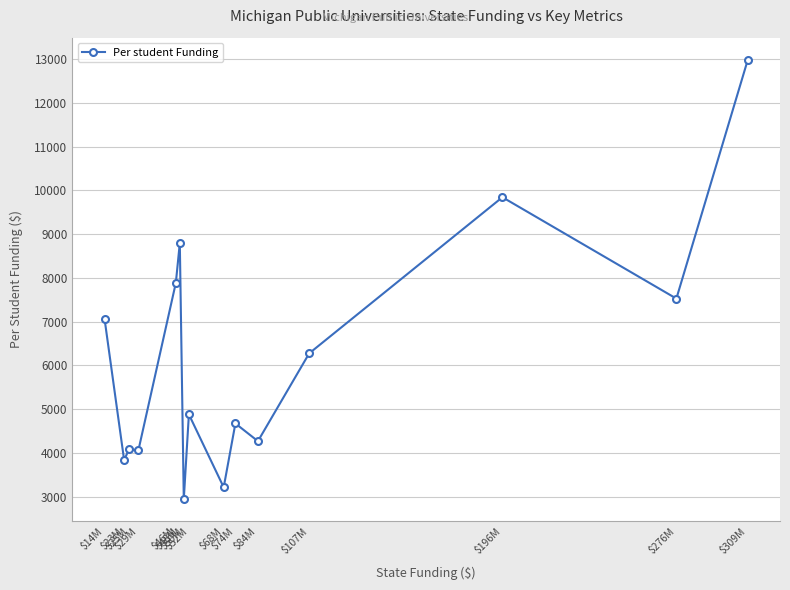

The value at $46M is 7886.7. True or false?

True